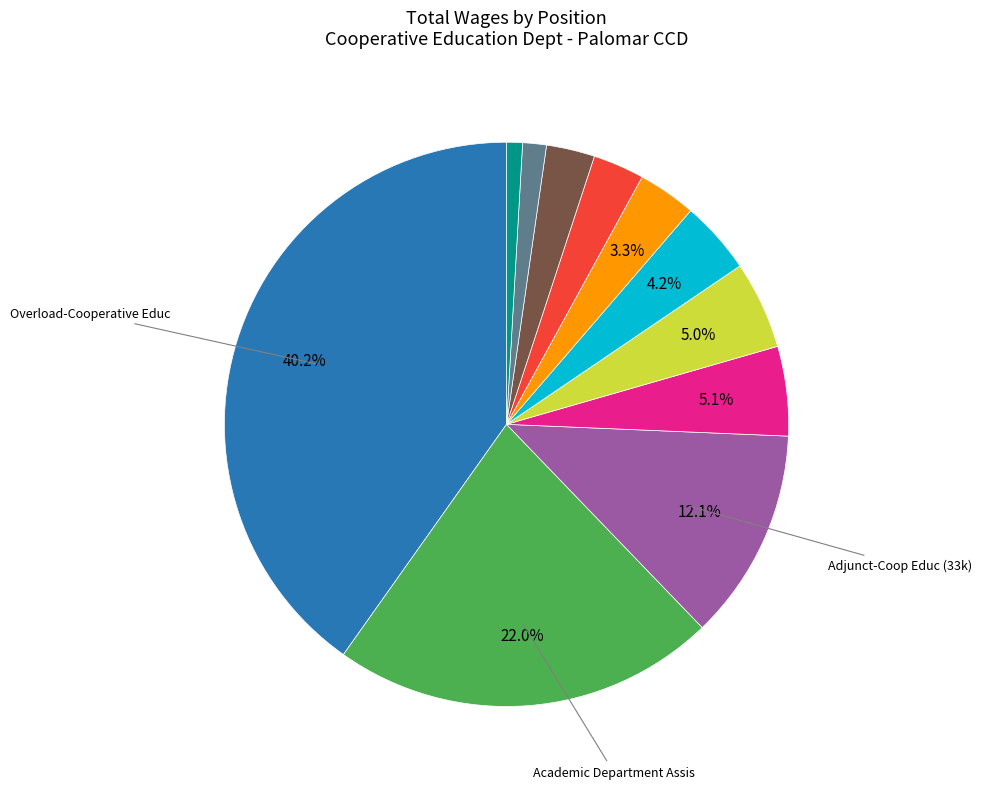

Is there any slice that represents more than half of the pie?

No